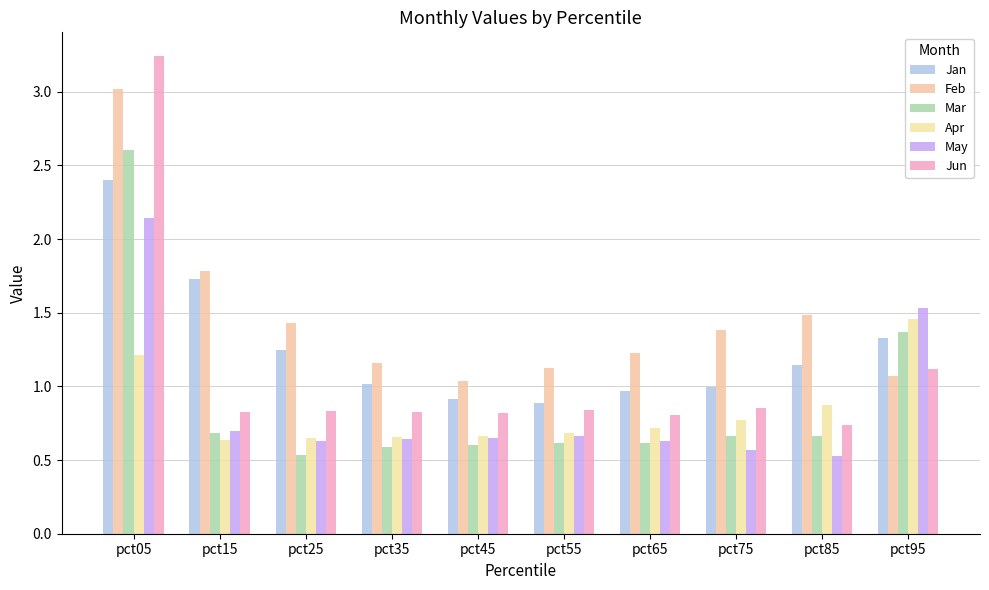

What is the greatest value displayed?

3.2